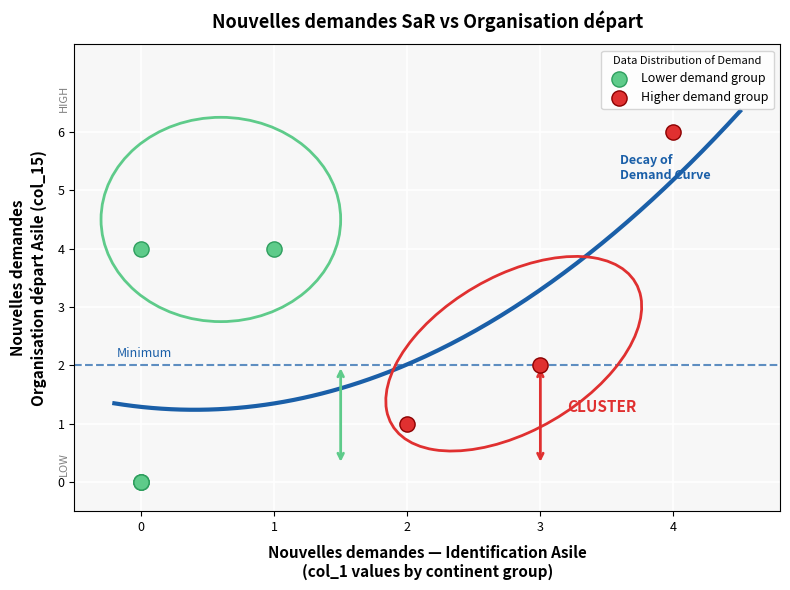

Which series contains the highest Y value?

Higher demand group